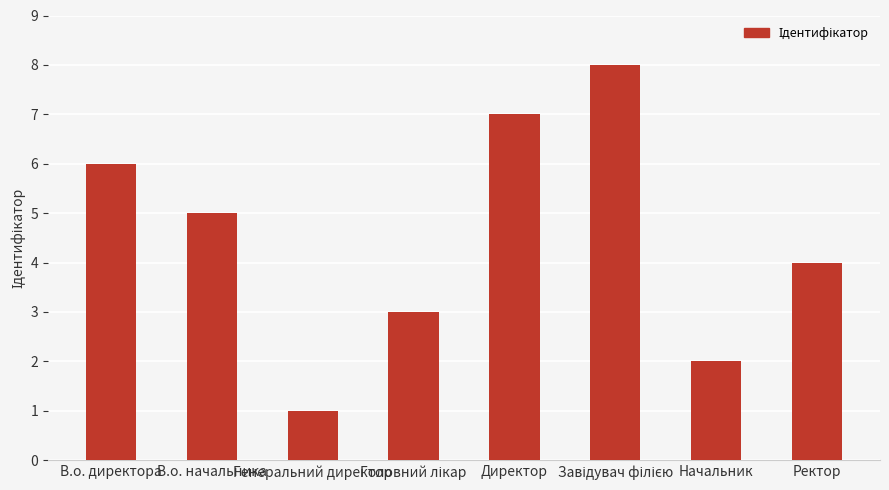

What is the change in value from В.о. директора to Начальник?

-4